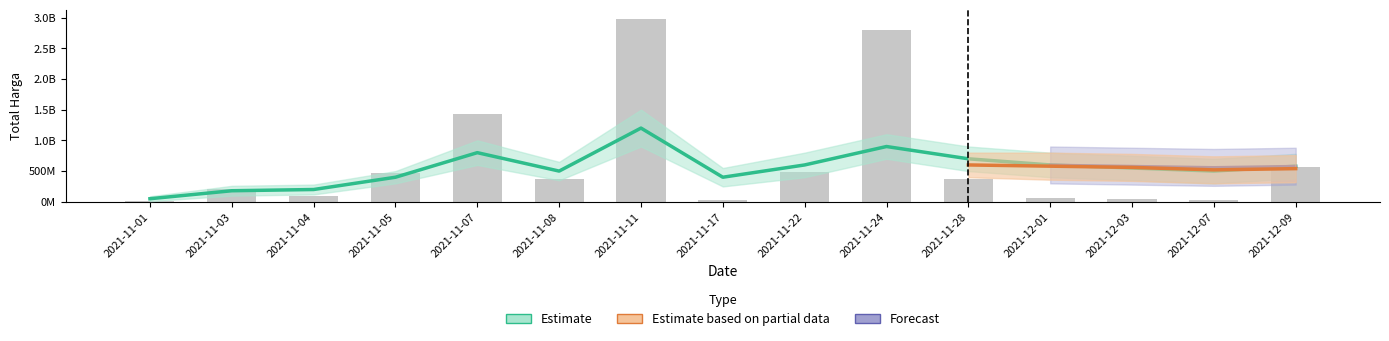

Count the number of values greater than 369563000.

7